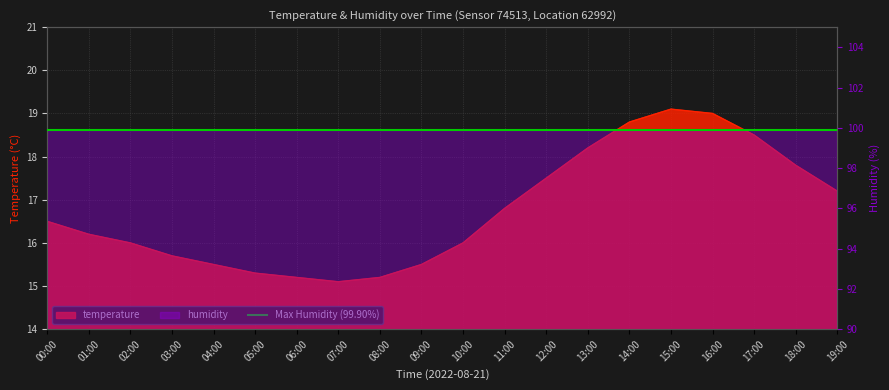

At which label is the value closest to 17?

11:00